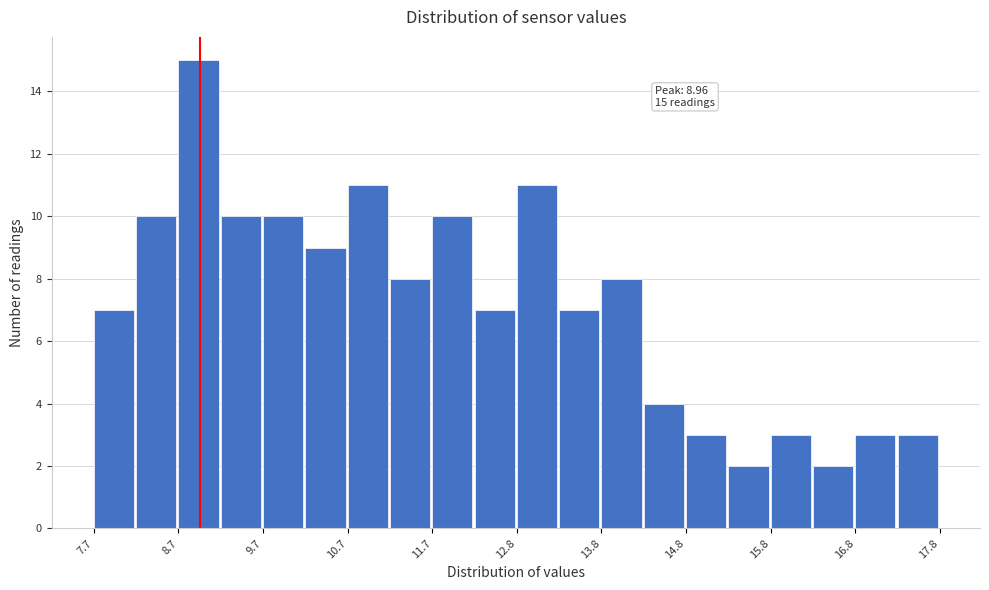

Read against the x-axis, roughly where is the centre of the tallest bar?

9.0